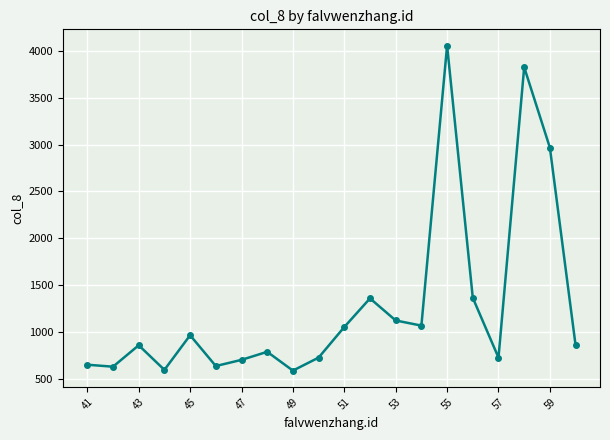

What is the minimum value shown in the chart?

585